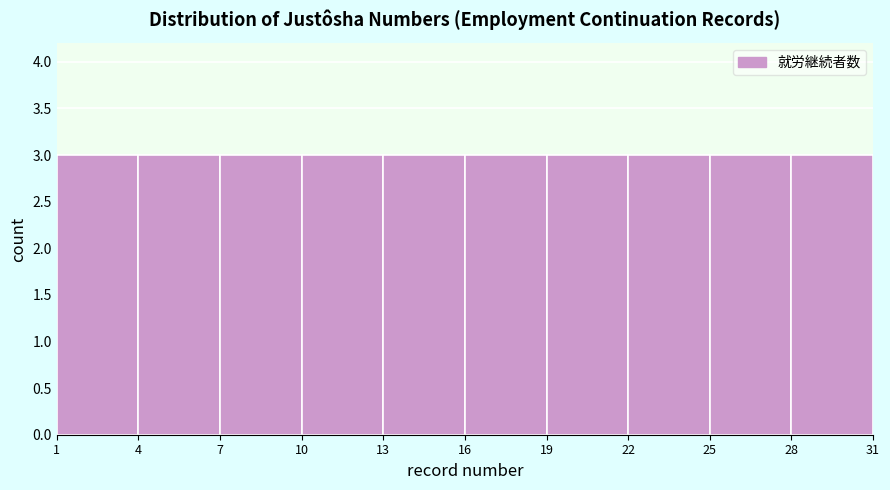

Reading left to right, list every bar in this chart as the range it spans on the x-axis followed by its height. The values are not printed on the chart, so give them approximately, as read against the axis.

1 to 4: 3
4 to 7: 3
7 to 10: 3
10 to 13: 3
13 to 16: 3
16 to 19: 3
19 to 22: 3
22 to 25: 3
25 to 28: 3
28 to 31: 3